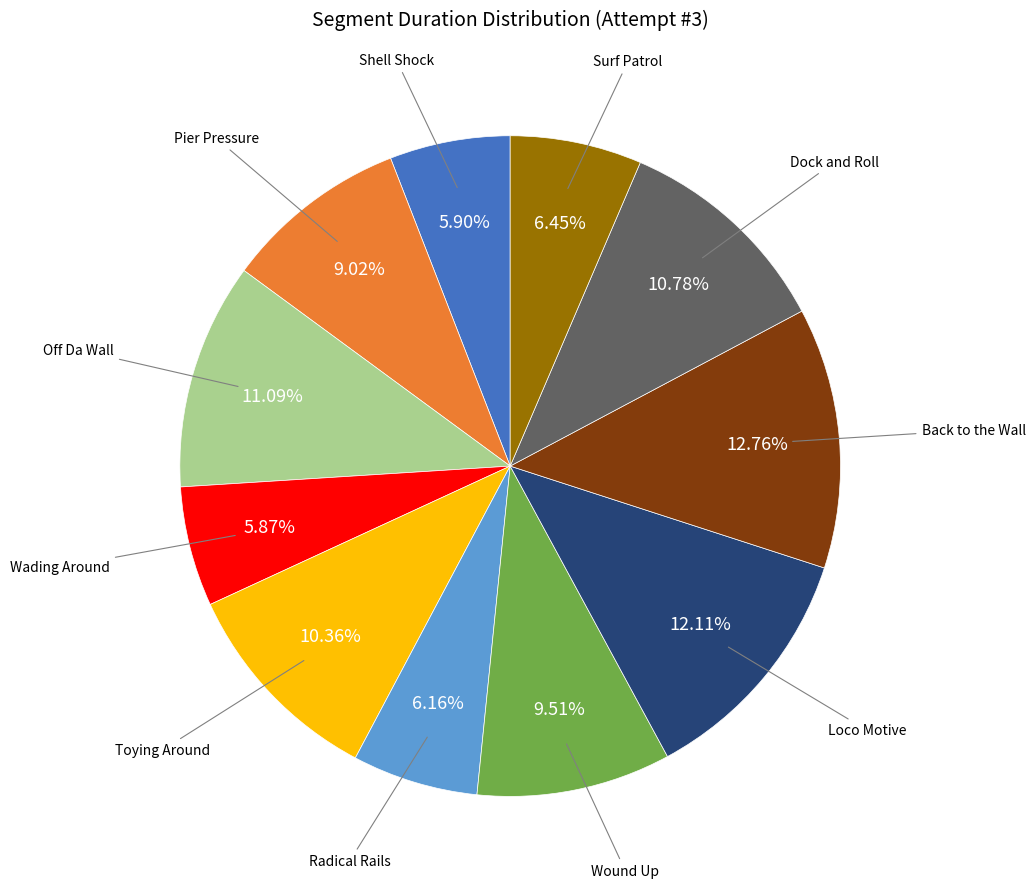

How many slices are in this pie chart?

11